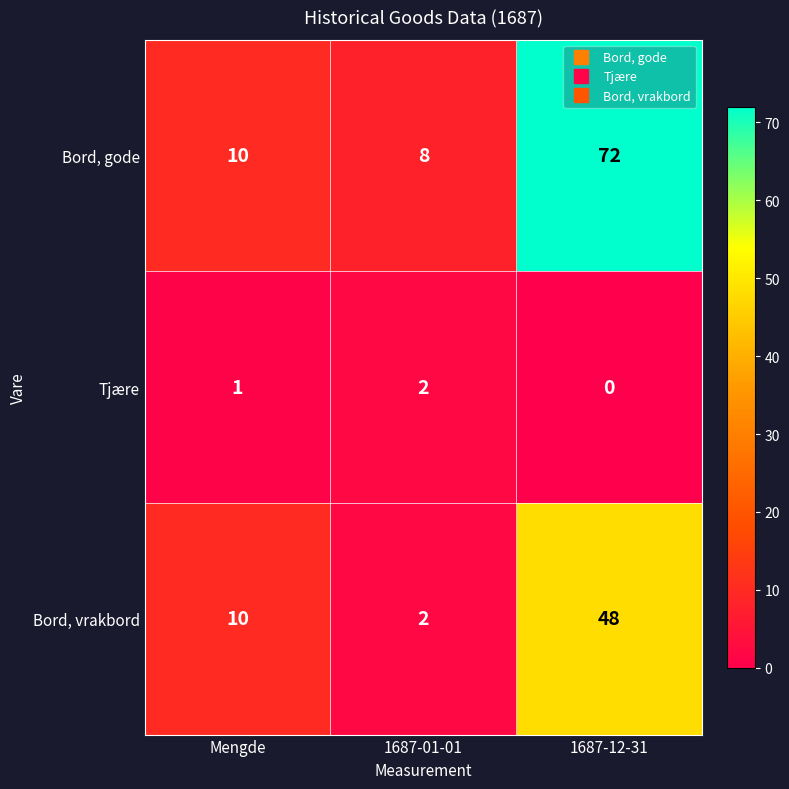

Read the Bord, gode value at 1687-01-01, to the nearest 5.

10